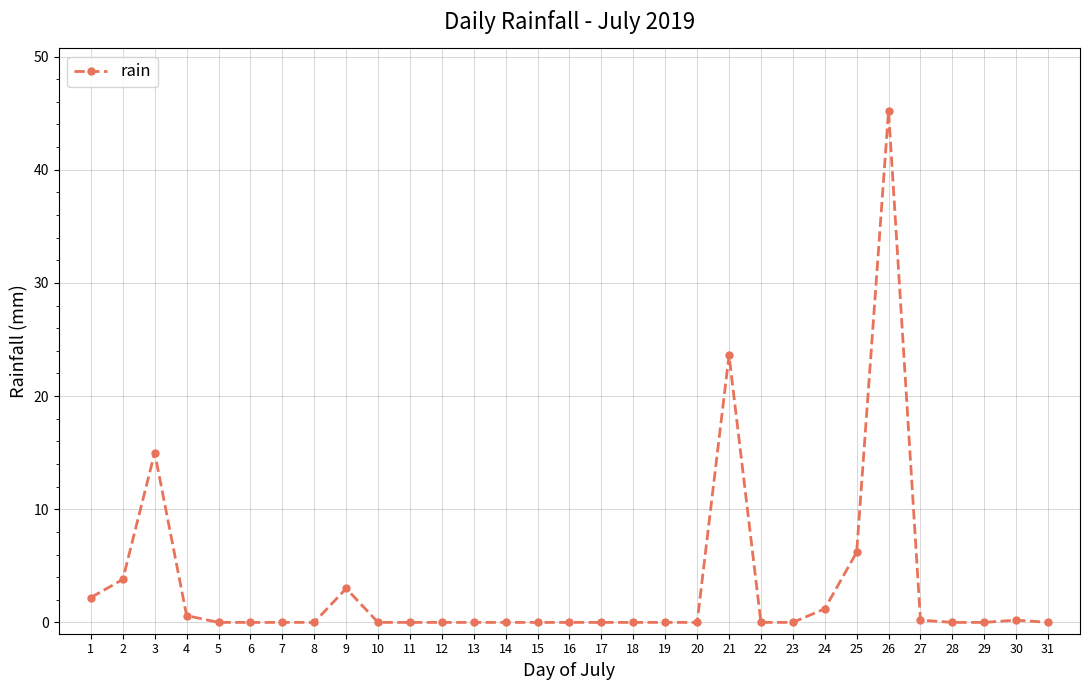

What is the sum of all values?

101.2